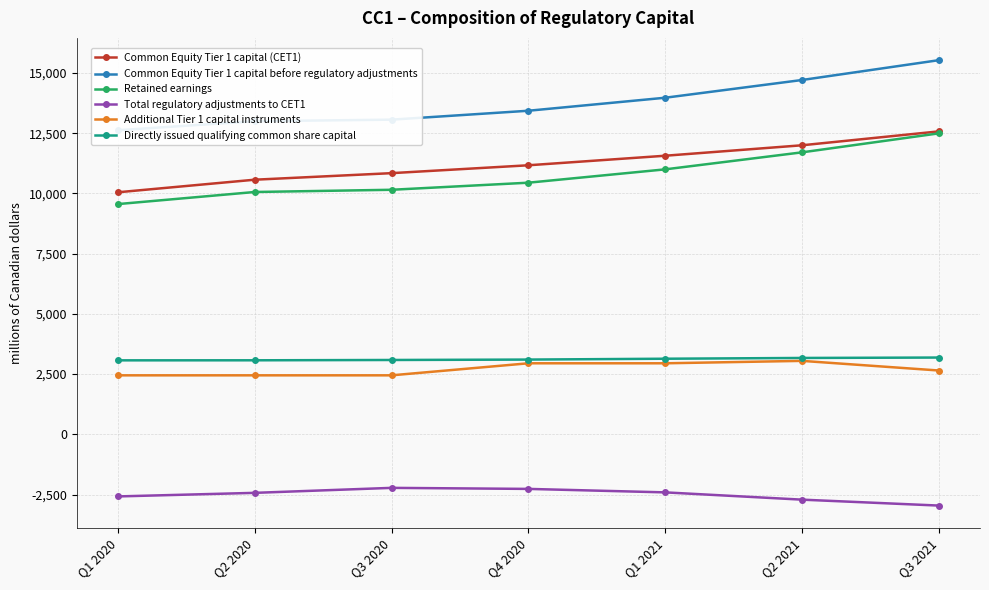

What is the maximum value shown in the chart?

15529